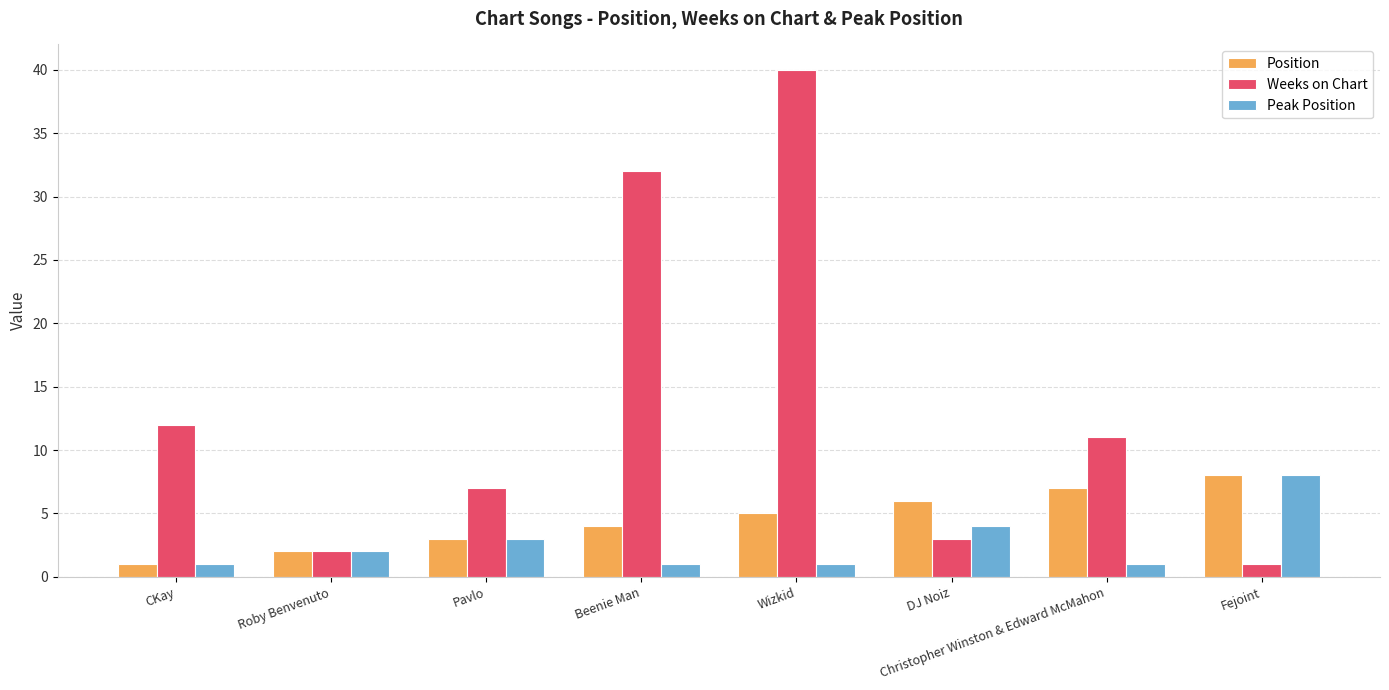

What is the label of the 2nd bar from the right?

Christopher Winston & Edward McMahon